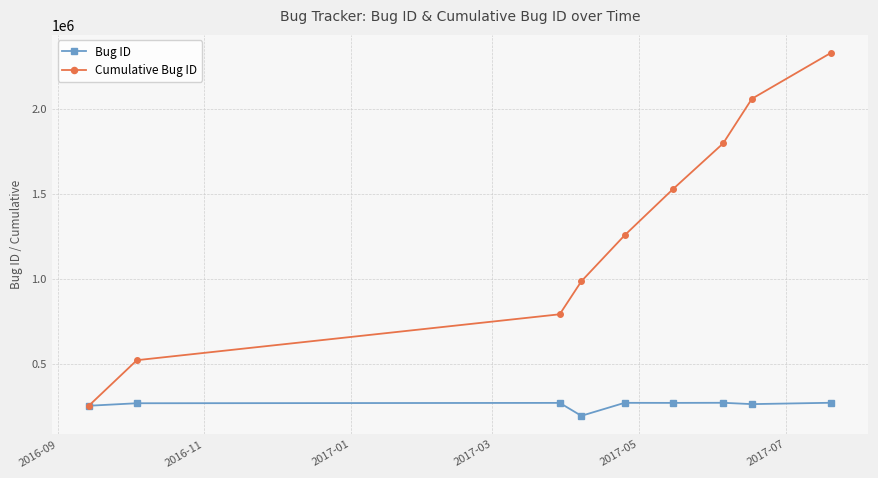

Which series has the largest total across all categories?

Cumulative Bug ID